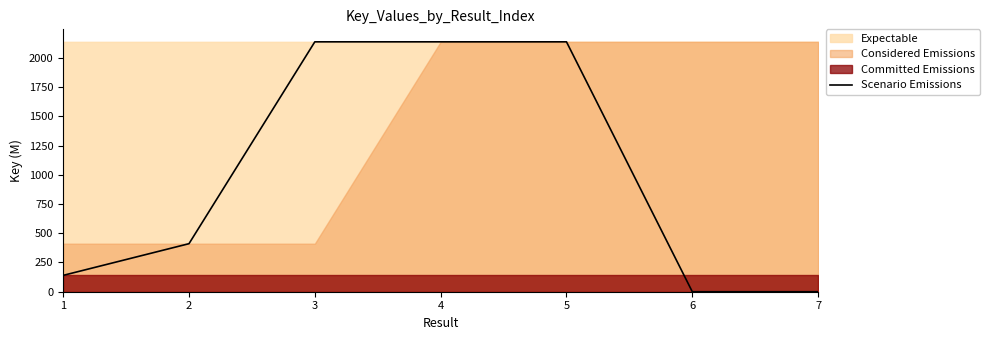

What is the sum of the values at 5 and 7?

2137.7